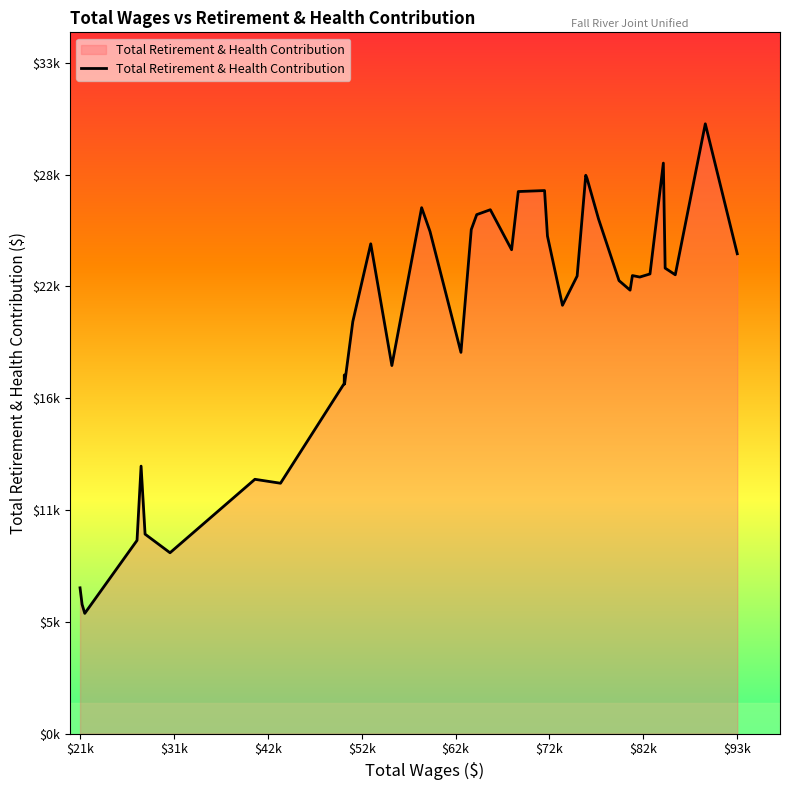

What is the value of the 15th point from the left?

18614